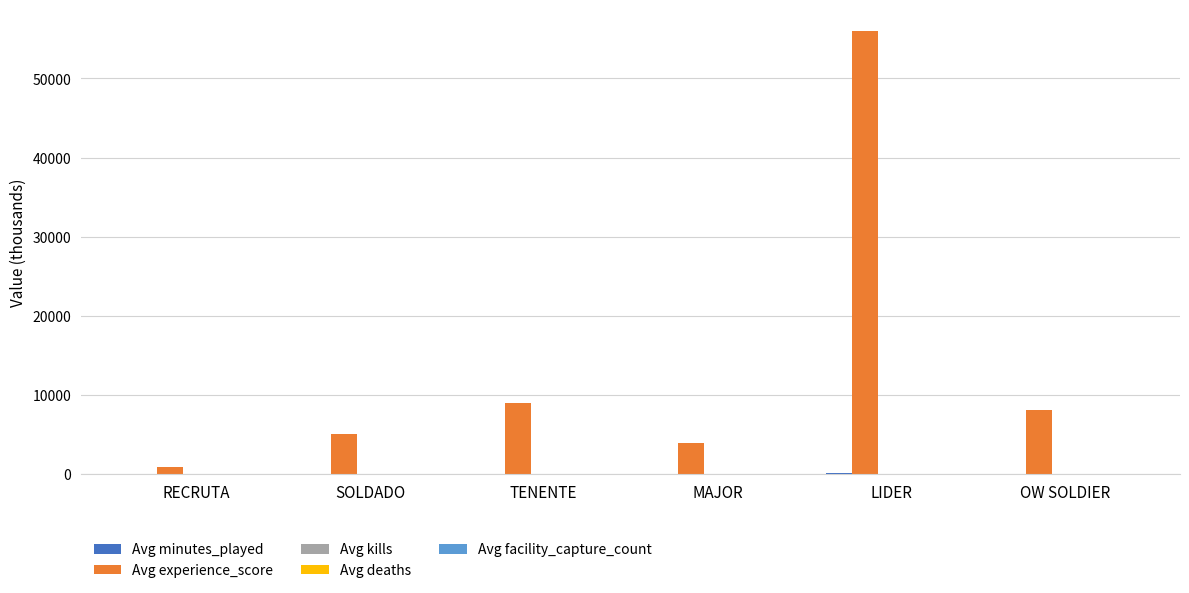

At which category is the sum across all series the highest?

LIDER